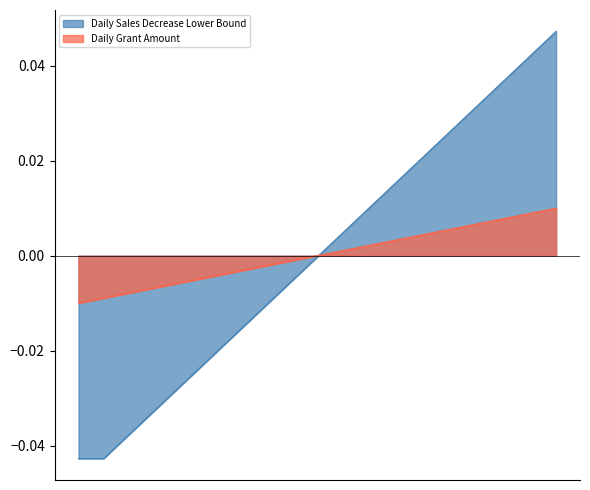

Which series ends up on top after the final intersection of Daily Grant Amount and Daily Sales Decrease Lower Bound?

Daily Sales Decrease Lower Bound